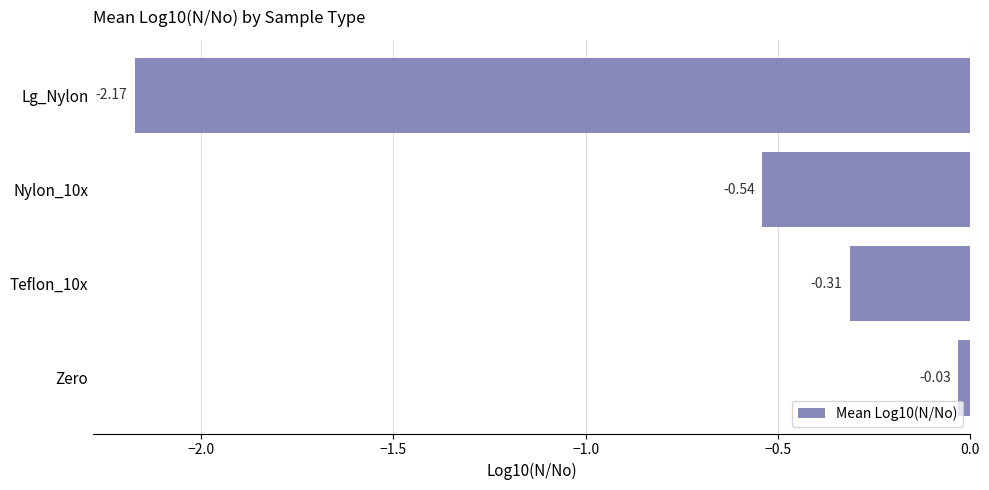

Between Lg_Nylon and Zero, which is larger?

Zero